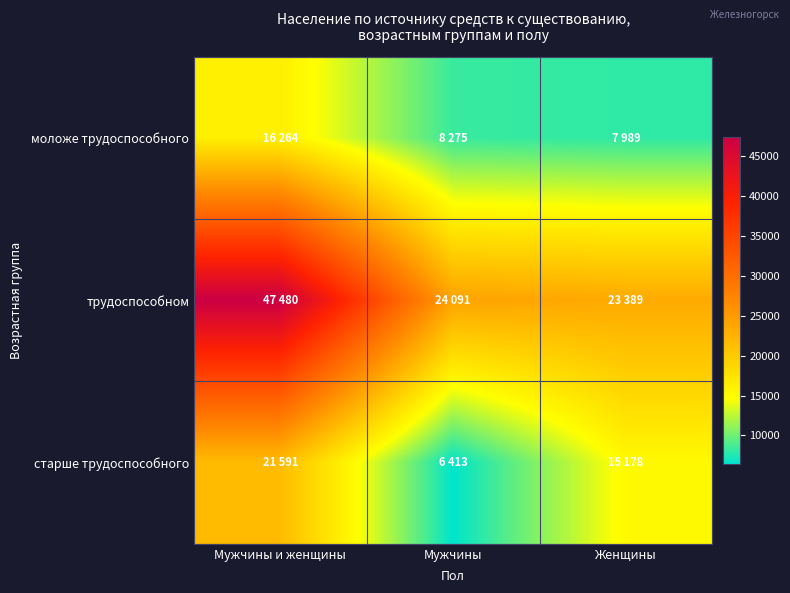

Reading left to right, transcribe all the data shown in this chart.

моложе трудоспособного: Мужчины и женщины=16264	Мужчины=8275	Женщины=7989
трудоспособном: Мужчины и женщины=47480	Мужчины=24091	Женщины=23389
старше трудоспособного: Мужчины и женщины=21591	Мужчины=6413	Женщины=15178